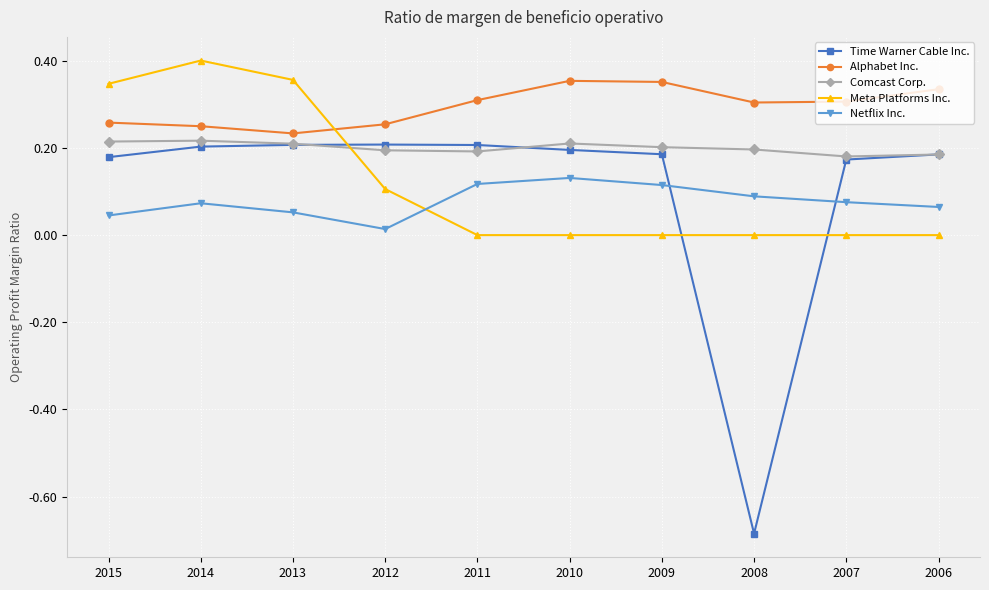

Does the chart have visible grid lines?

Yes